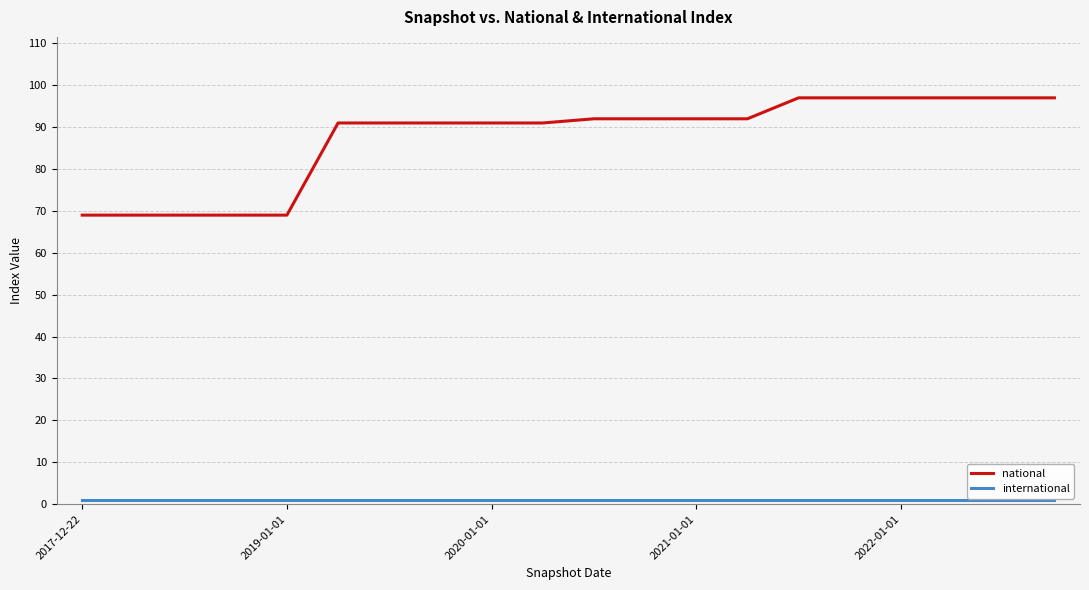

Which series has the largest range (max minus min)?

national